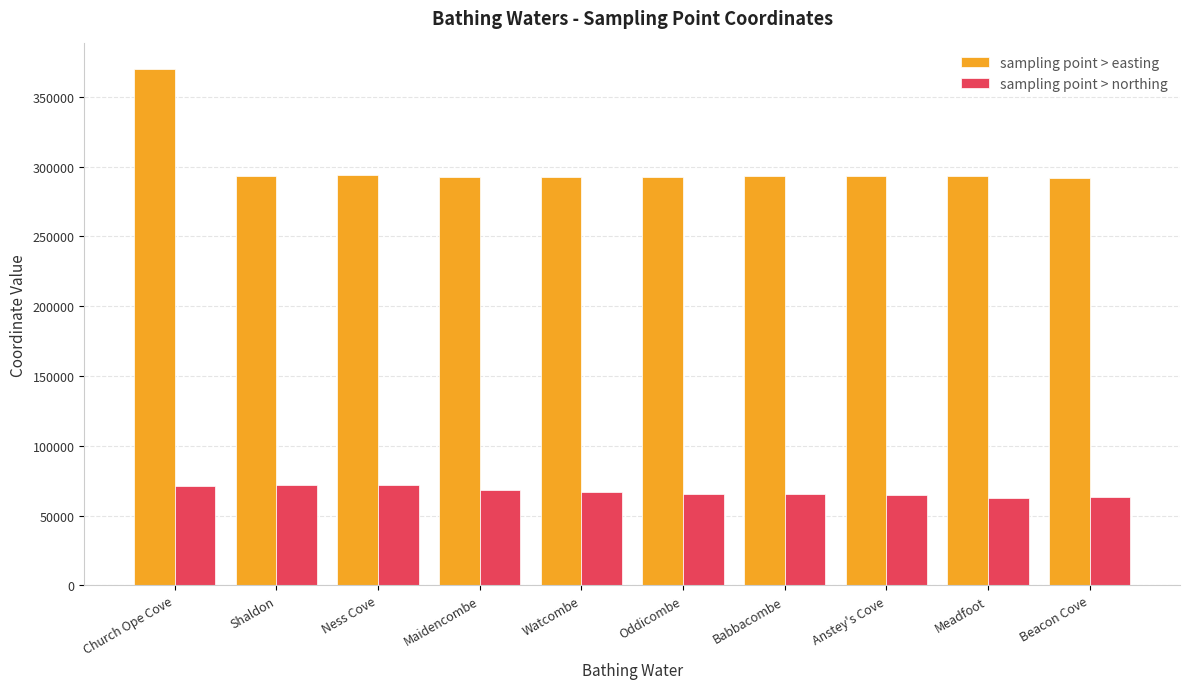

What is the sum of all sampling point > easting values?

3006828